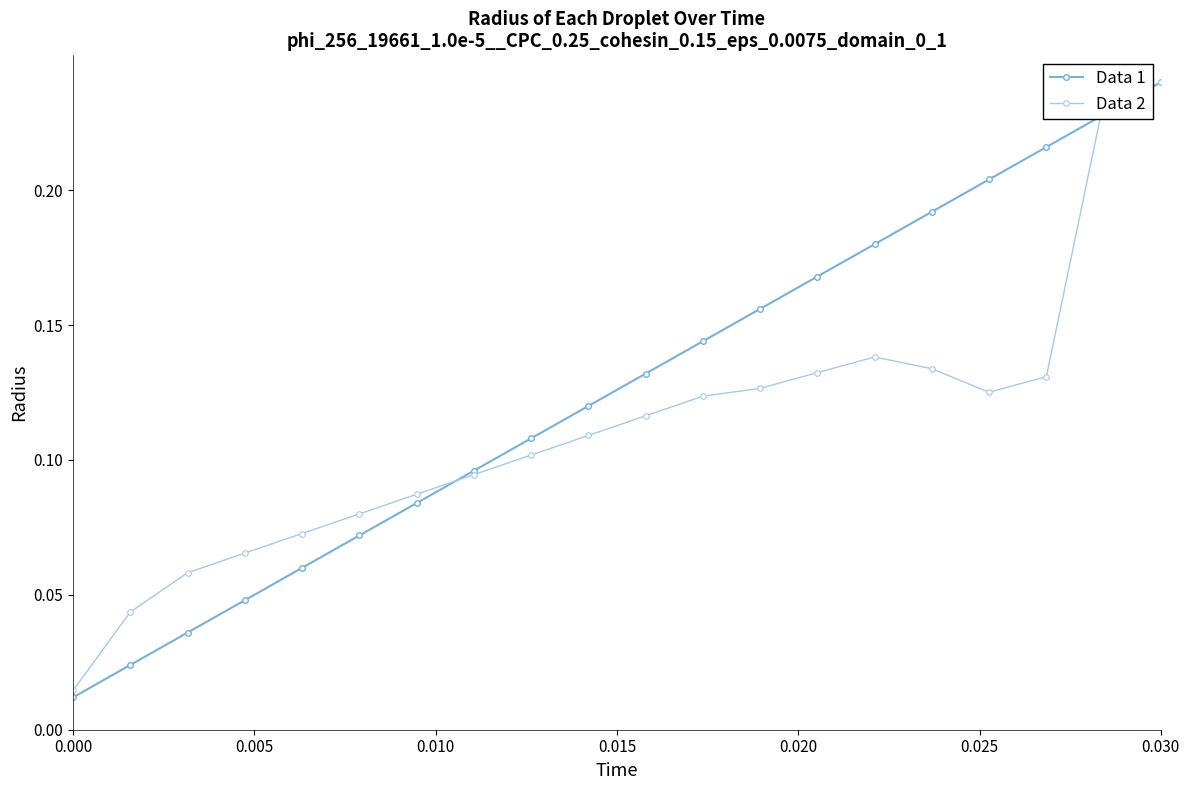

At how many categories does at least one series exceed 0?

20